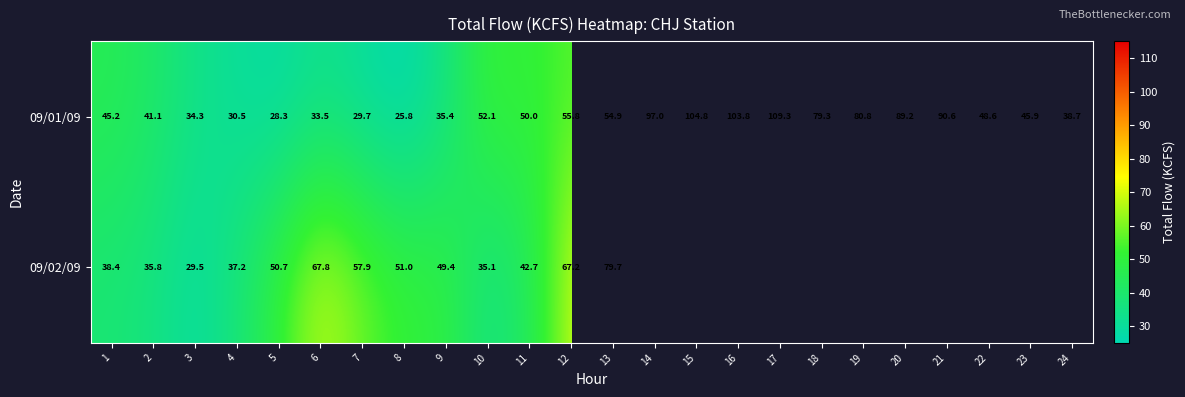

What is the average value of the 09/01/09 series?

58.5